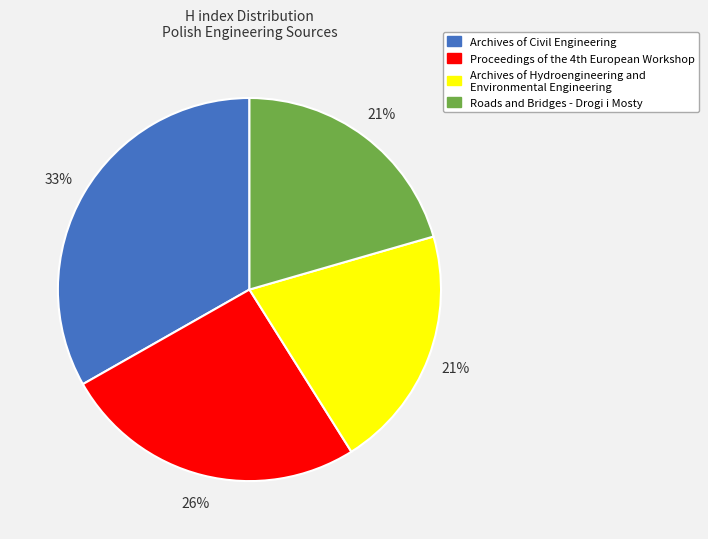

True or false: Roads and Bridges - Drogi i Mosty accounts for 27% of the total.

False